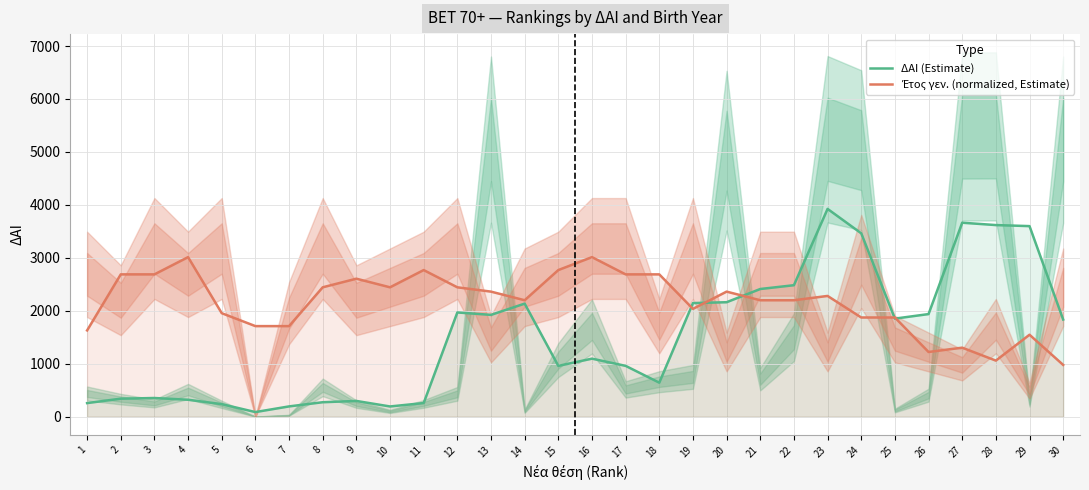

Is it true that ΔΑΙ (Estimate) equals 1477.6 at 15?

False